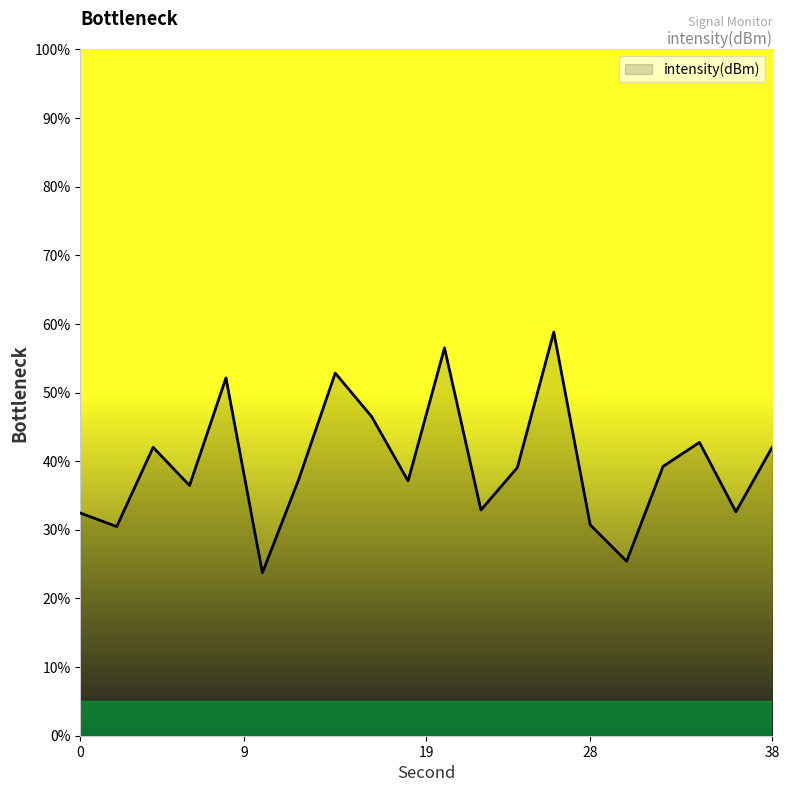

What is the minimum value shown in the chart?

23.7